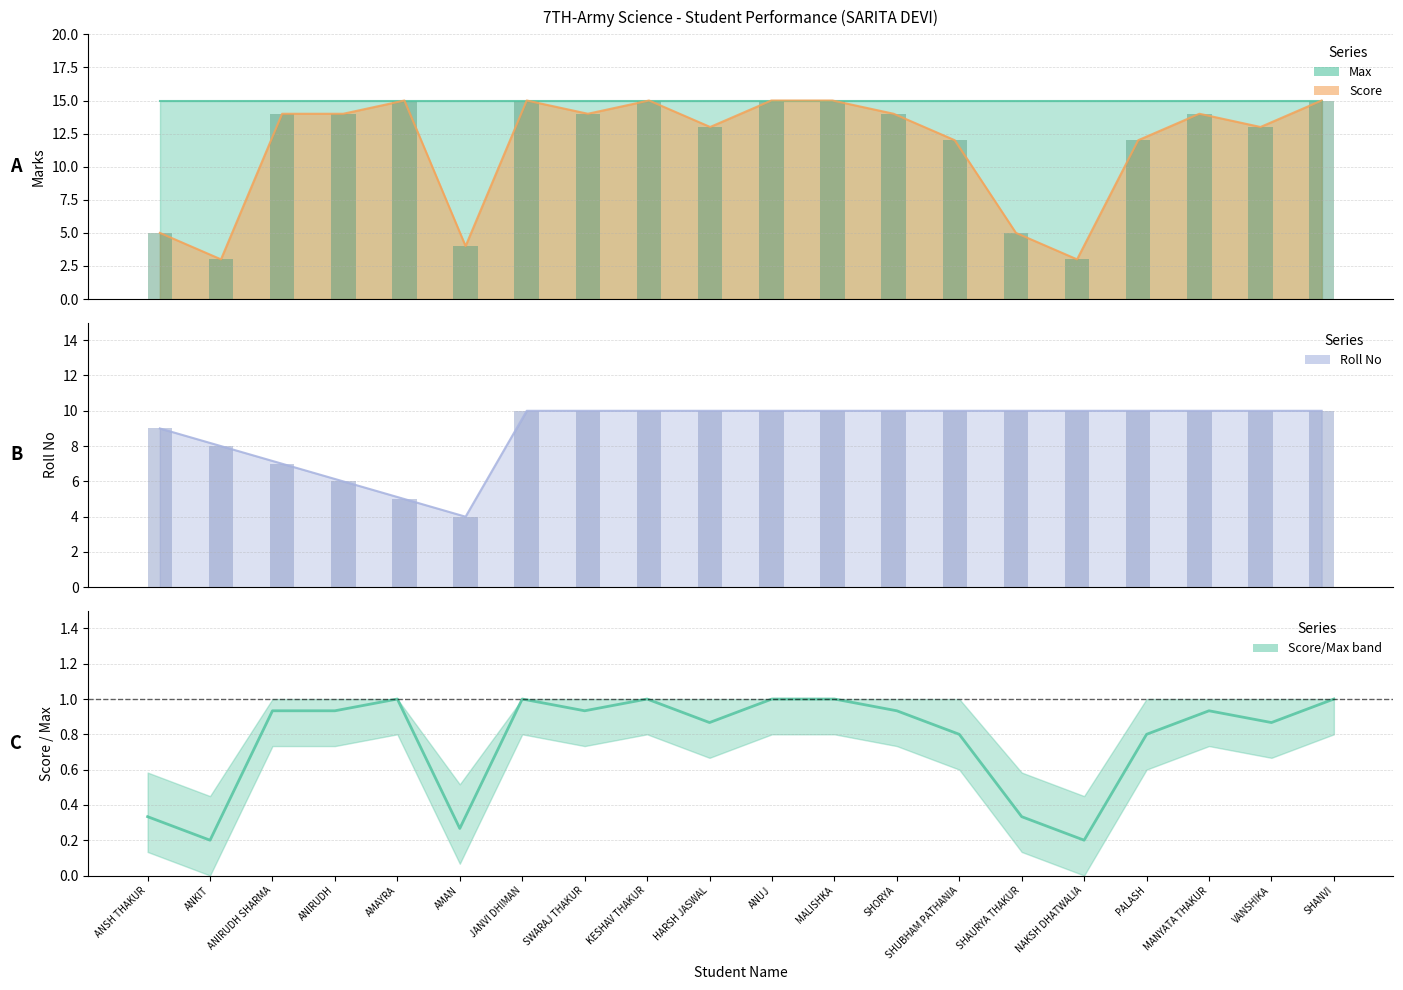

Reading left to right, extract all data points from this chart.

0.3	0.2	0.9	0.9	1.0	0.3	1.0	0.9	1.0	0.9	1.0	1.0	0.9	0.8	0.3	0.2	0.8	0.9	0.9	1.0